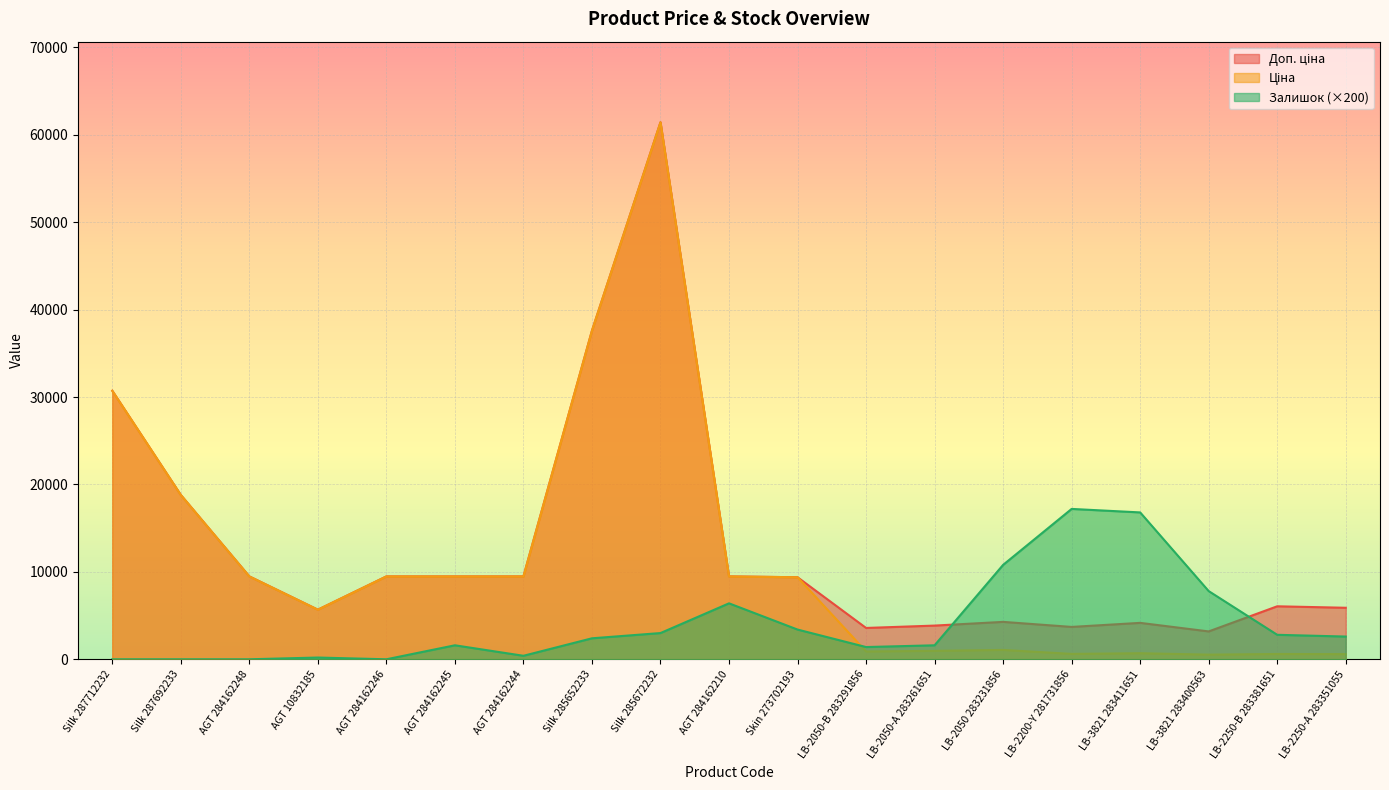

Between Silk 287712232 and LB-2050 283231856, which series saw the biggest shift?

Ціна